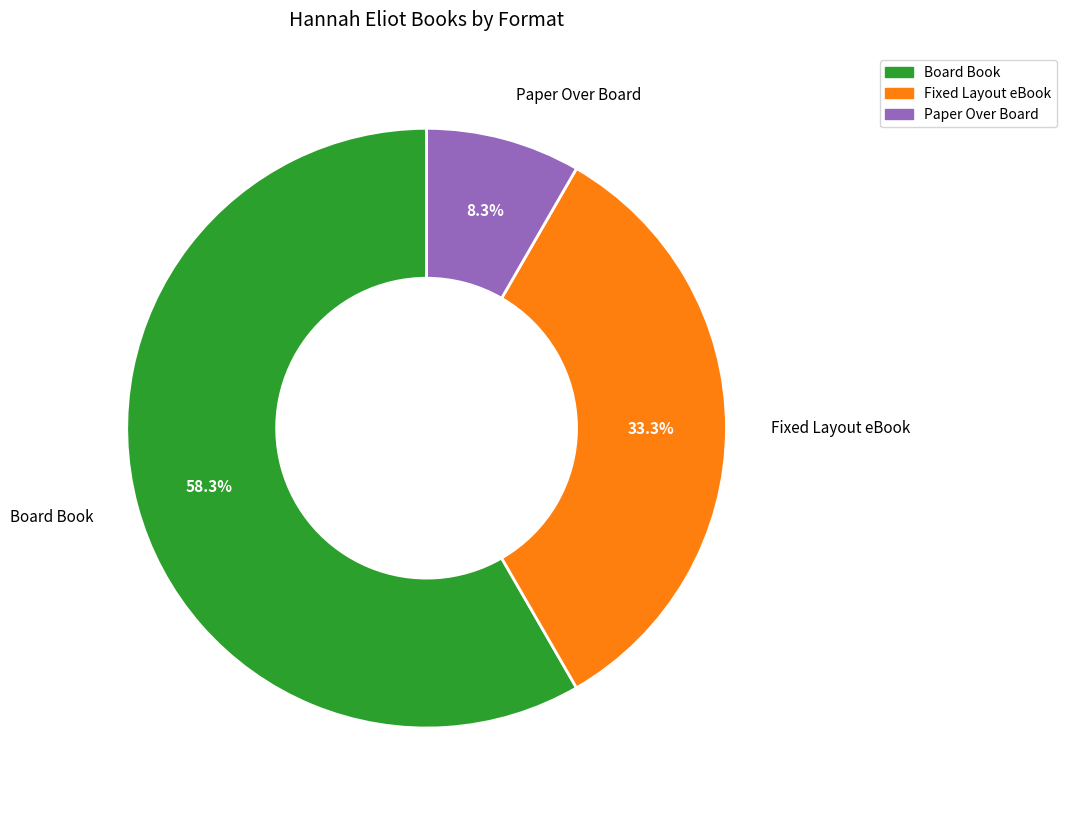

Is it true that Board Book is 58% of the pie?

True